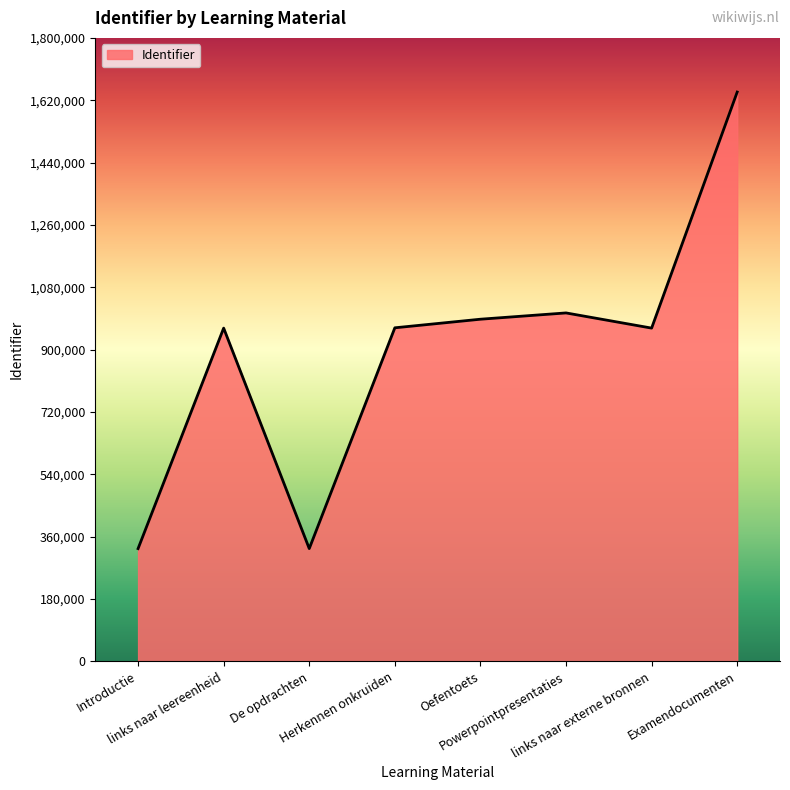

What is the greatest value displayed?

1643631